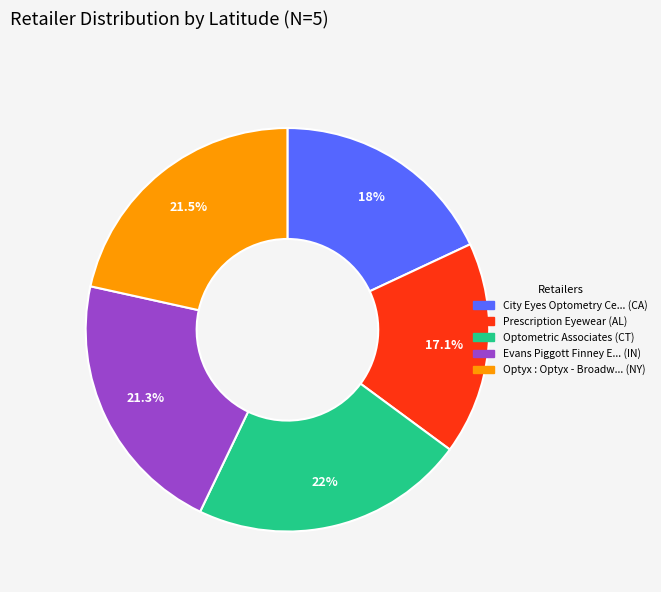

Is there a majority slice in this chart?

No